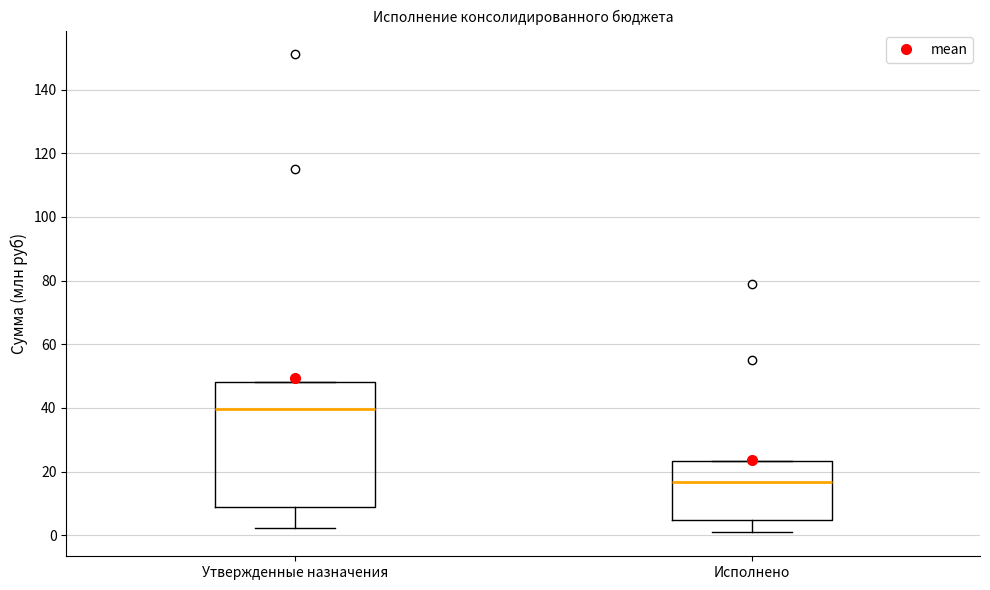

Reading left to right, read every box against the y-axis: the position of its median line, the range the box covers, and the ends of its whiskers. The values are not printed on the chart, so give them approximately, as read against the axis.

Утвержденные назначения: median 40, box 8 to 48, whiskers 2 to 48
Исполнено: median 16, box 4 to 24, whiskers 0 to 24